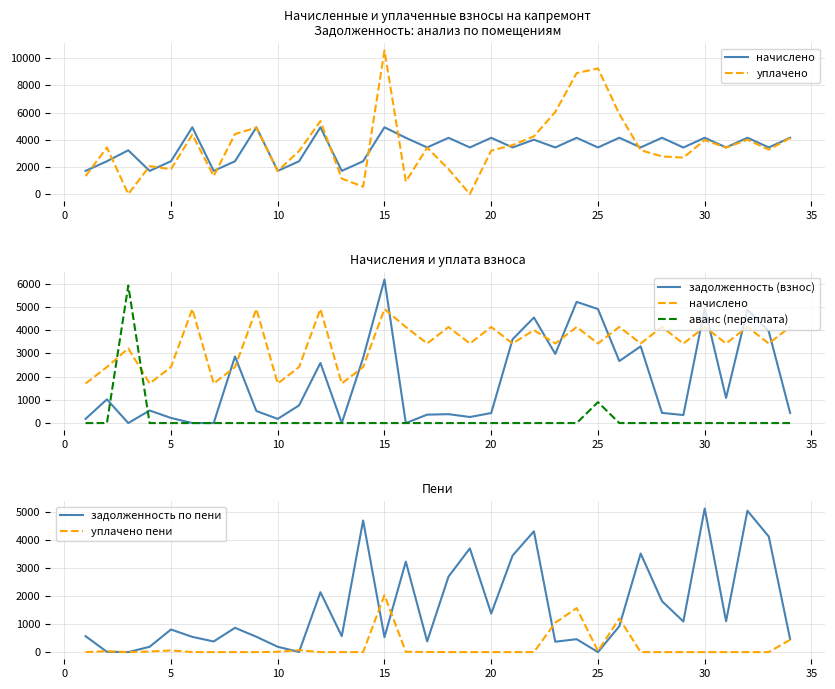

What are all the series names shown in the legend?

начислено, уплачено, задолженность (взнос), аванс (переплата), задолженность по пени, уплачено пени